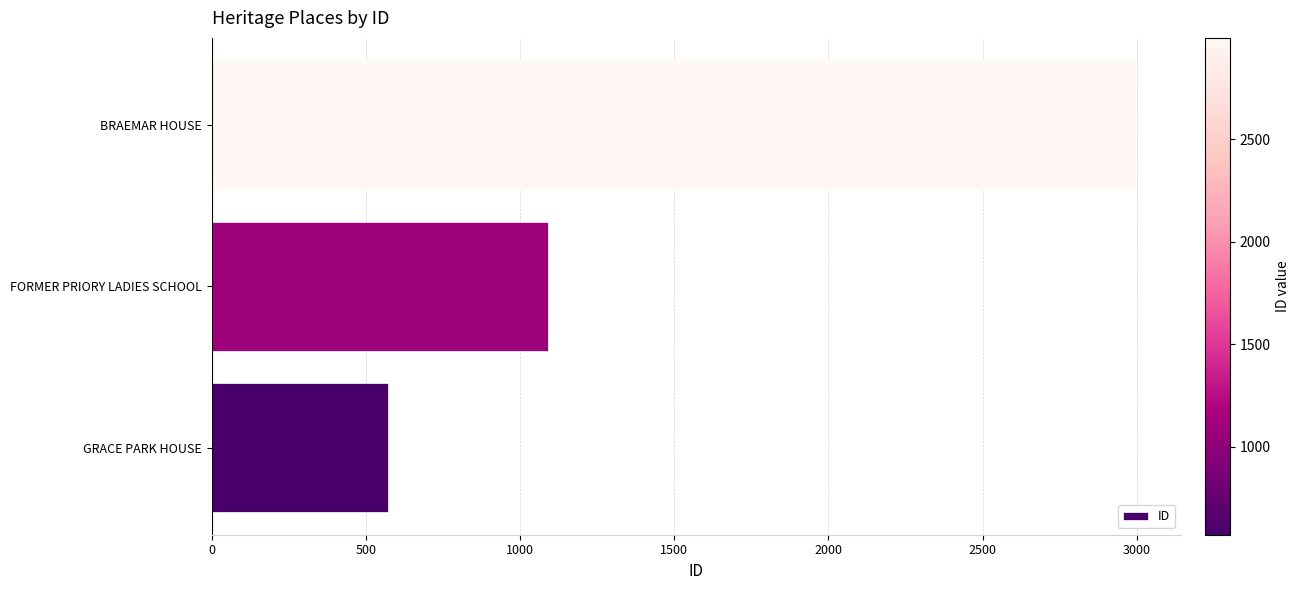

At which category does the chart reach its peak across all series?

BRAEMAR HOUSE